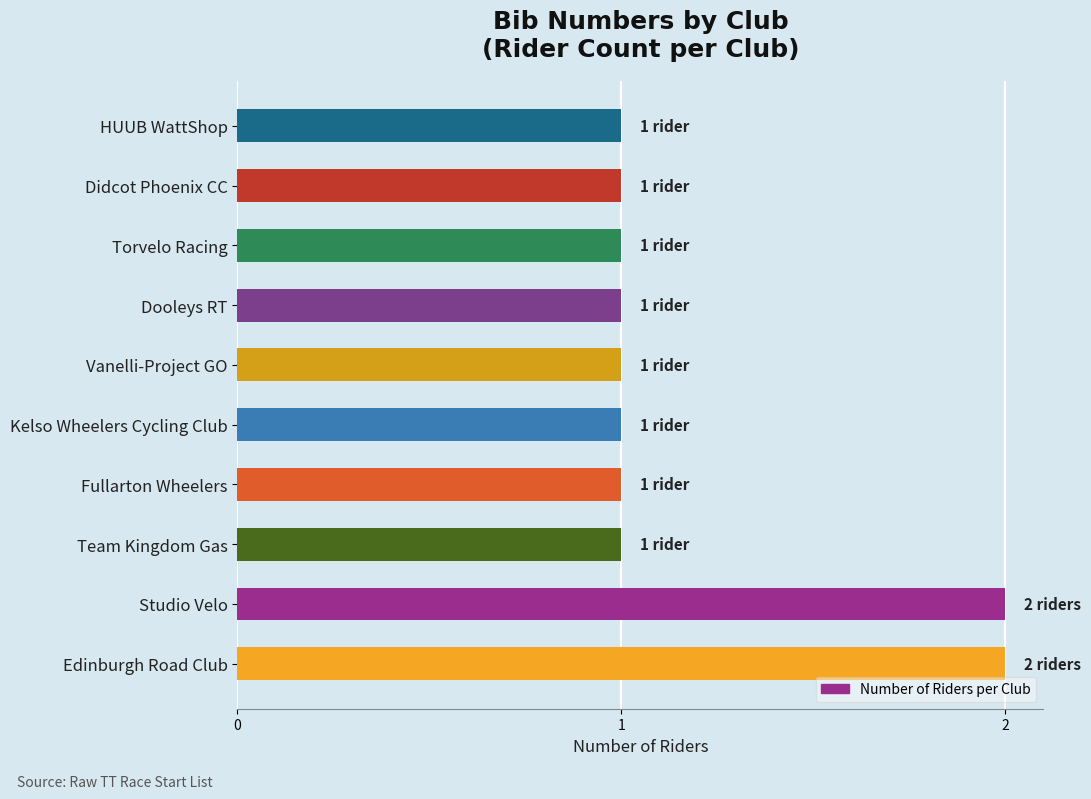

Approximately how many times larger is the value at HUUB WattShop compared to Kelso Wheelers Cycling Club?

1.0